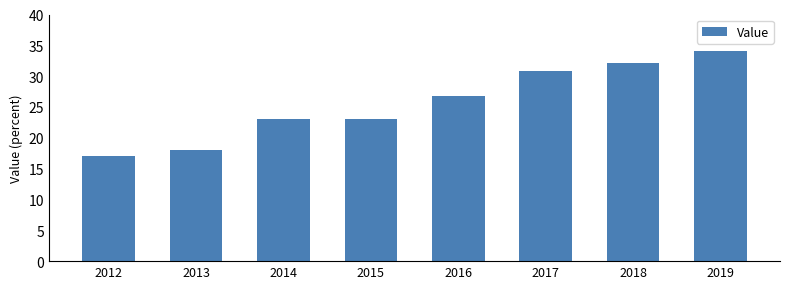

What is the change in value from 2015 to 2018?

+9.1